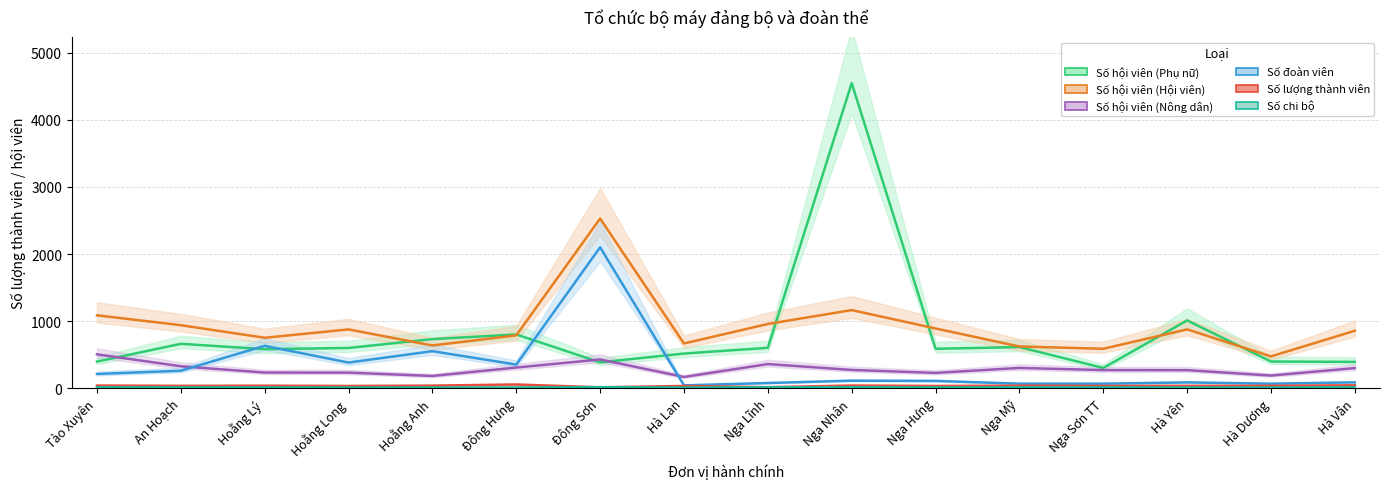

The value of Số lượng thành viên at Đông Hưng is 53. True or false?

True